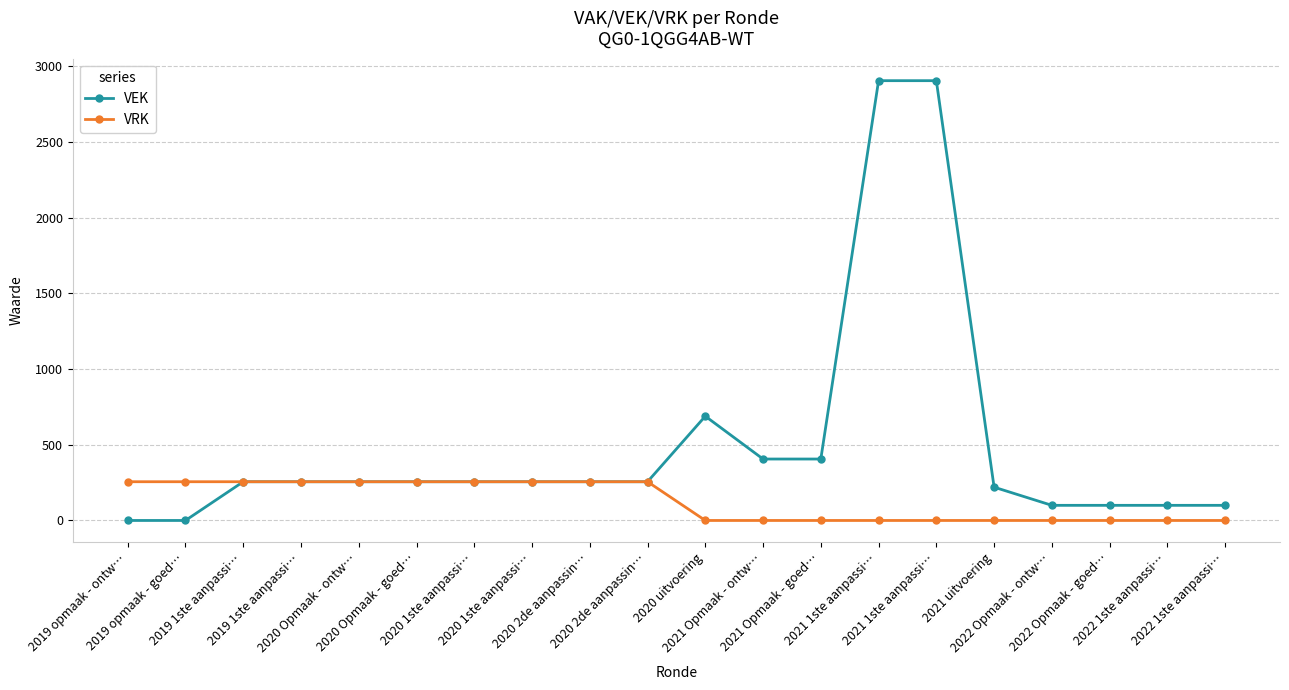

How many lines are shown in the chart?

2